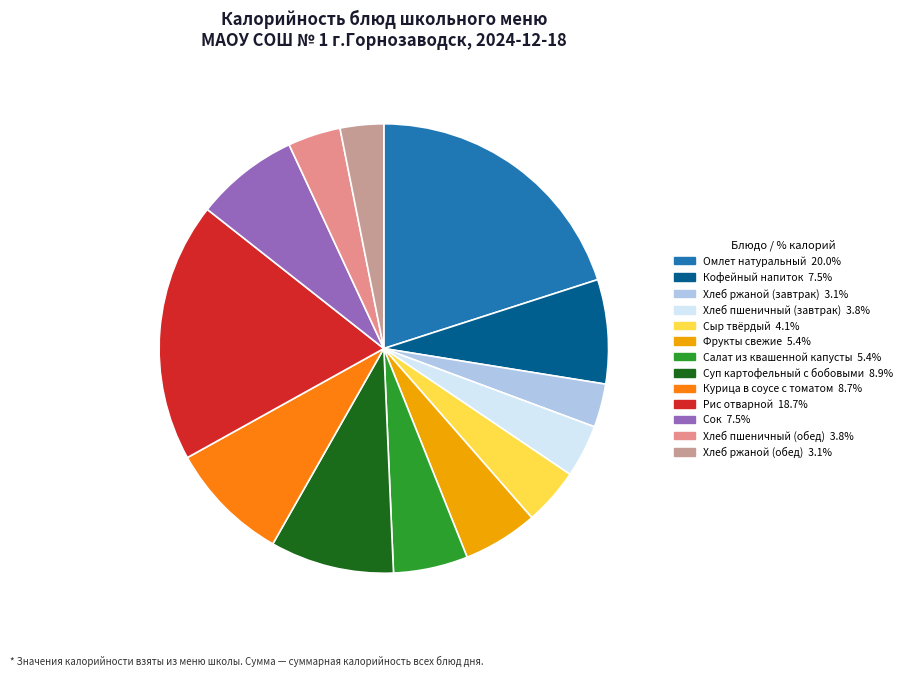

How many segments does this pie chart have?

13